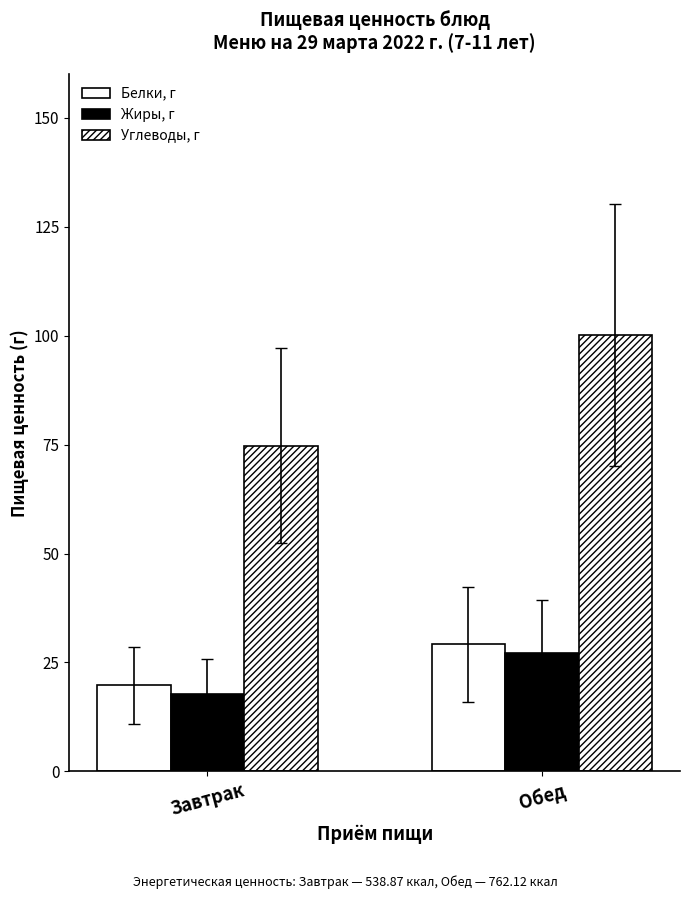

How many data points in Белки, г are less than 29?

1